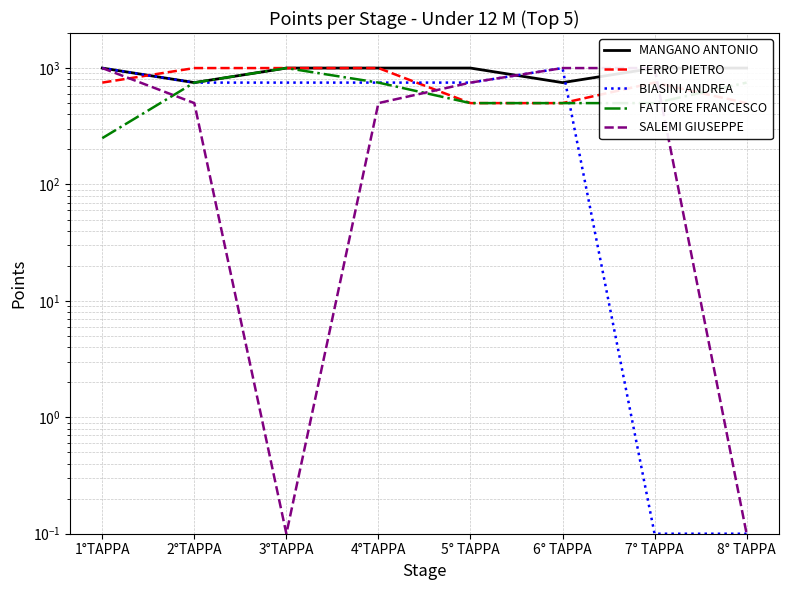

What is the value of the FERRO PIETRO point at the 6th from the left?

500.0